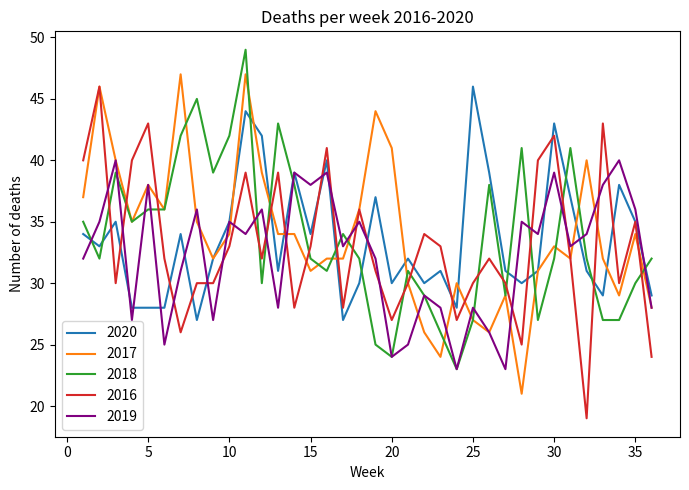

Does the chart display data point markers on the line(s)?

No